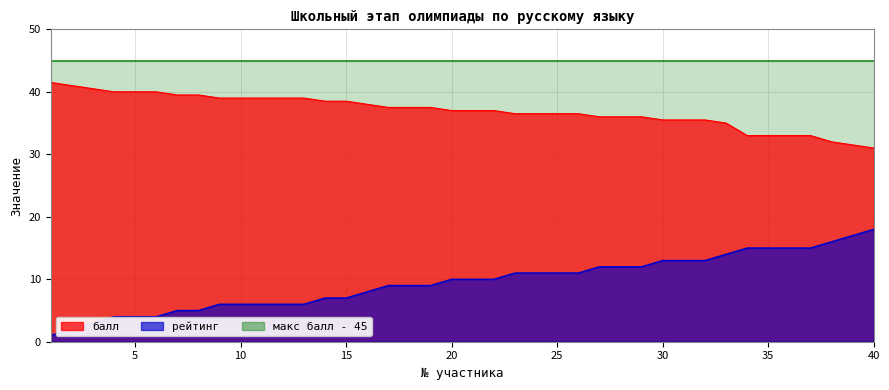

Between 13 and 40, which series saw the biggest shift?

рейтинг